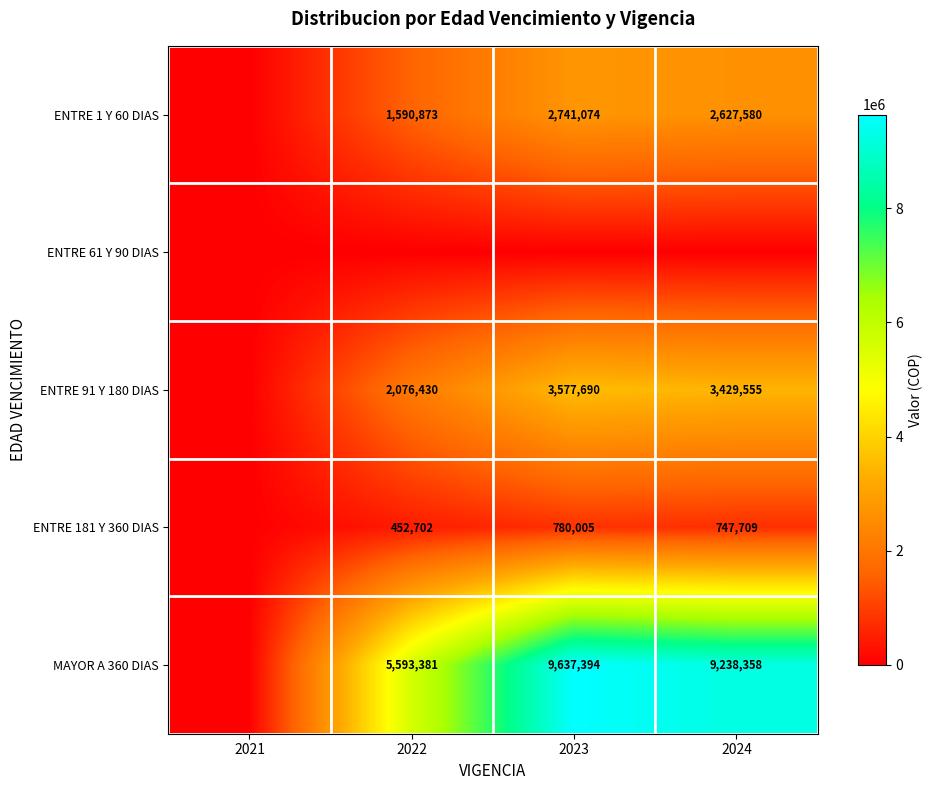

The ENTRE 1 Y 60 DIAS series shows 2267557 at 2022. True or false?

False